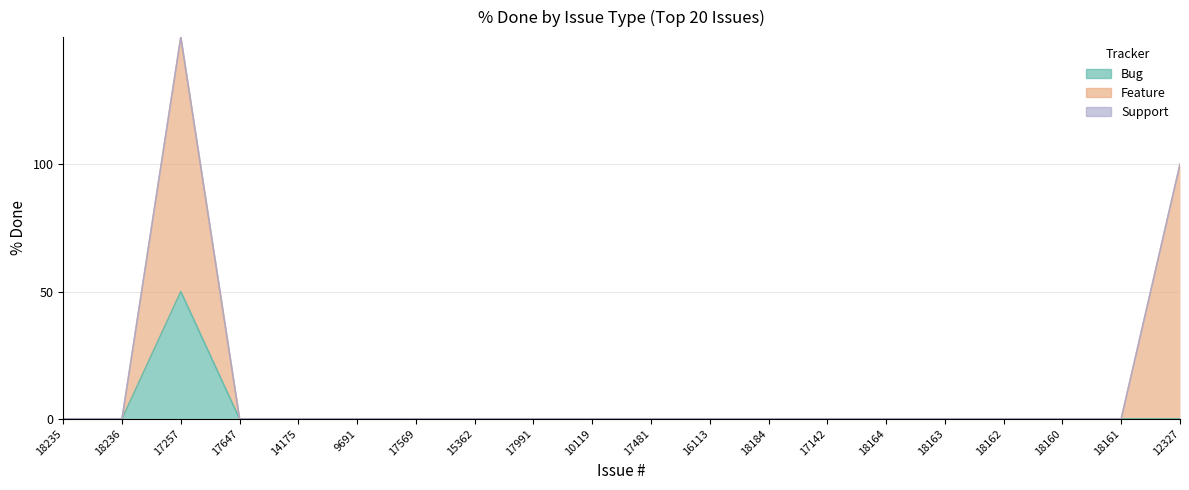

Which label corresponds to the smallest value in the chart?

18235